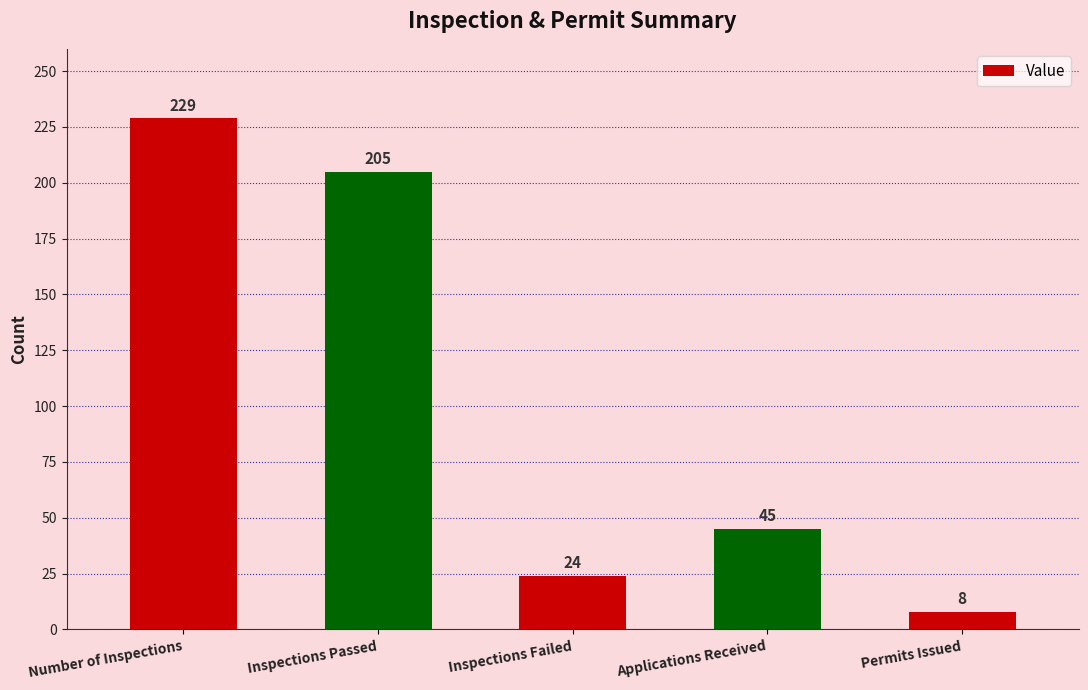

Is it true that the value at Number of Inspections is 48?

False